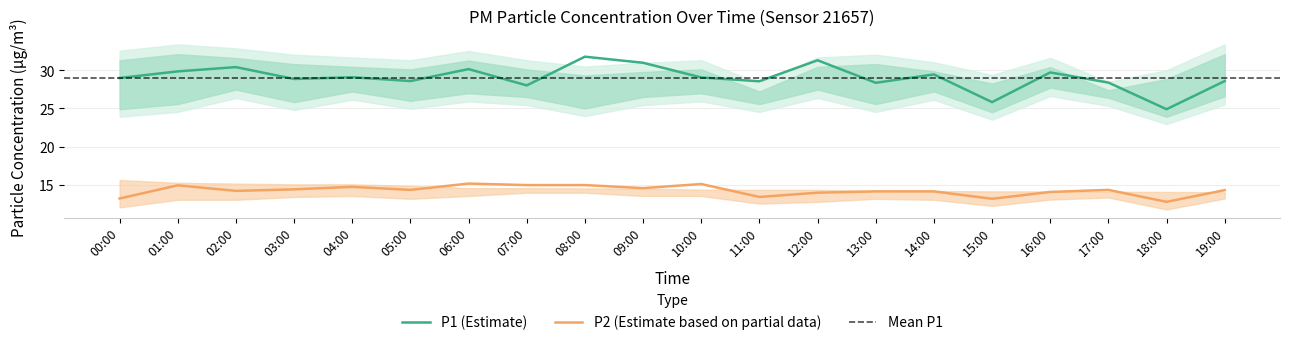

What is the label of the 4th point from the right?

16:00